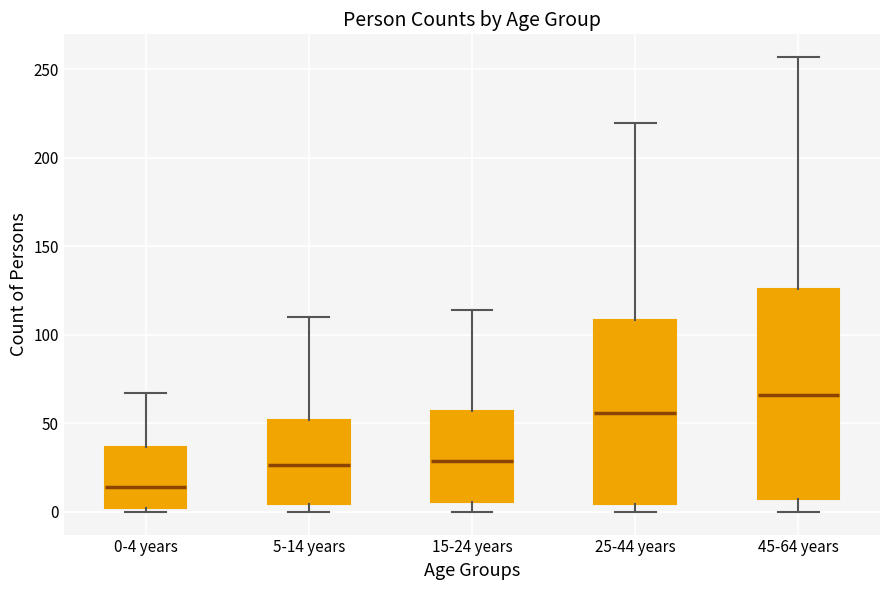

Comparing the boxes themselves (not the whiskers), which one is the tallest?

45-64 years